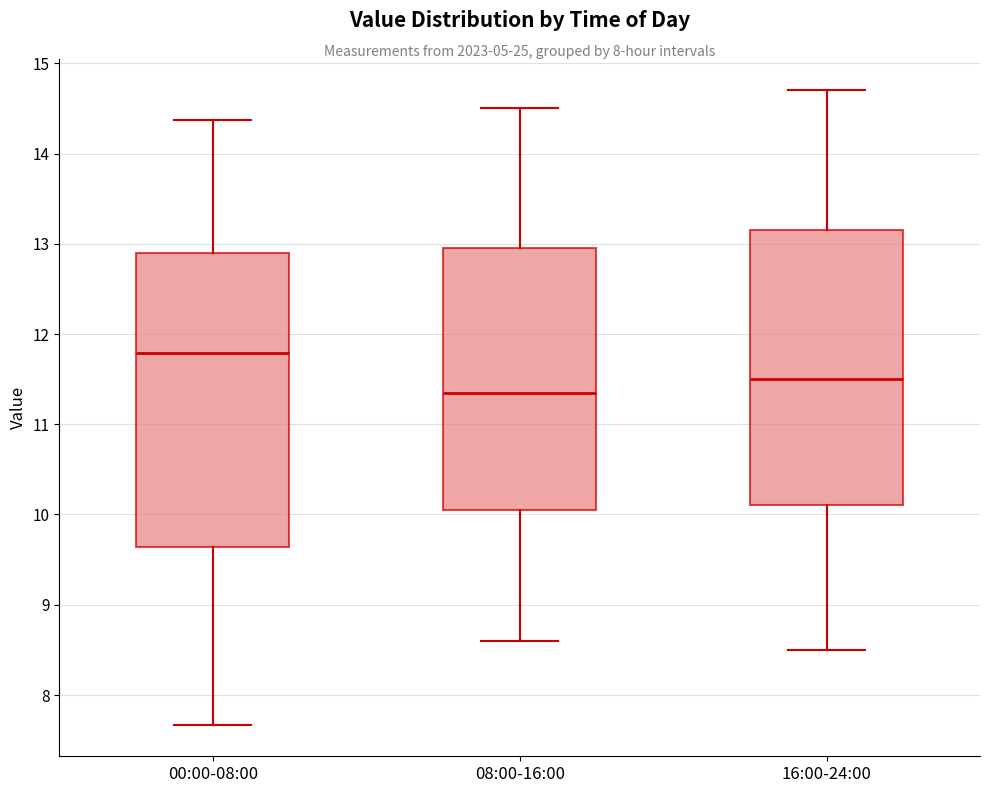

Which box is the tallest, from its lower edge to its upper edge?

00:00-08:00